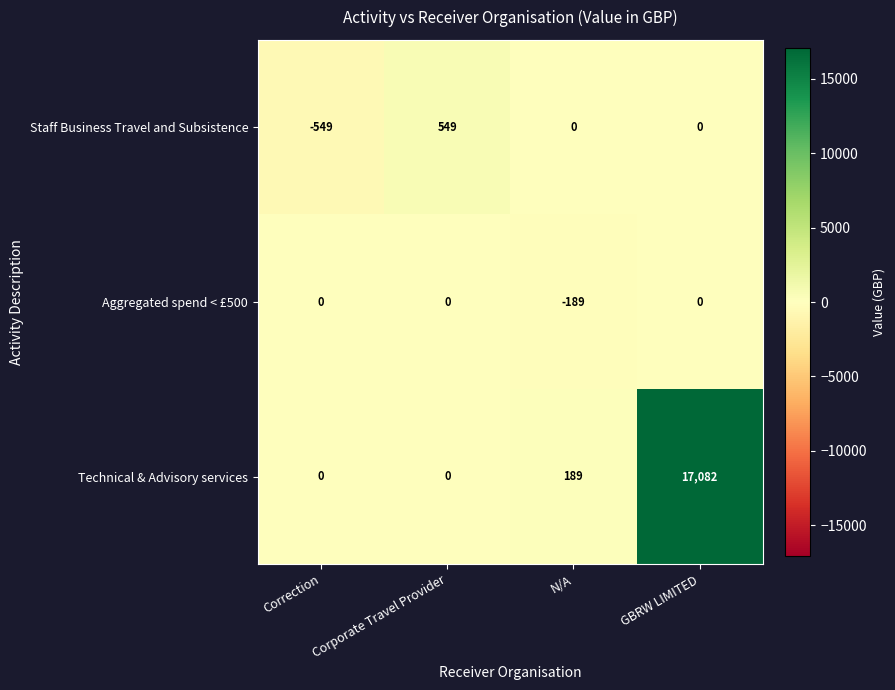

The value of Staff Business Travel and Subsistence at Correction is -306. True or false?

False